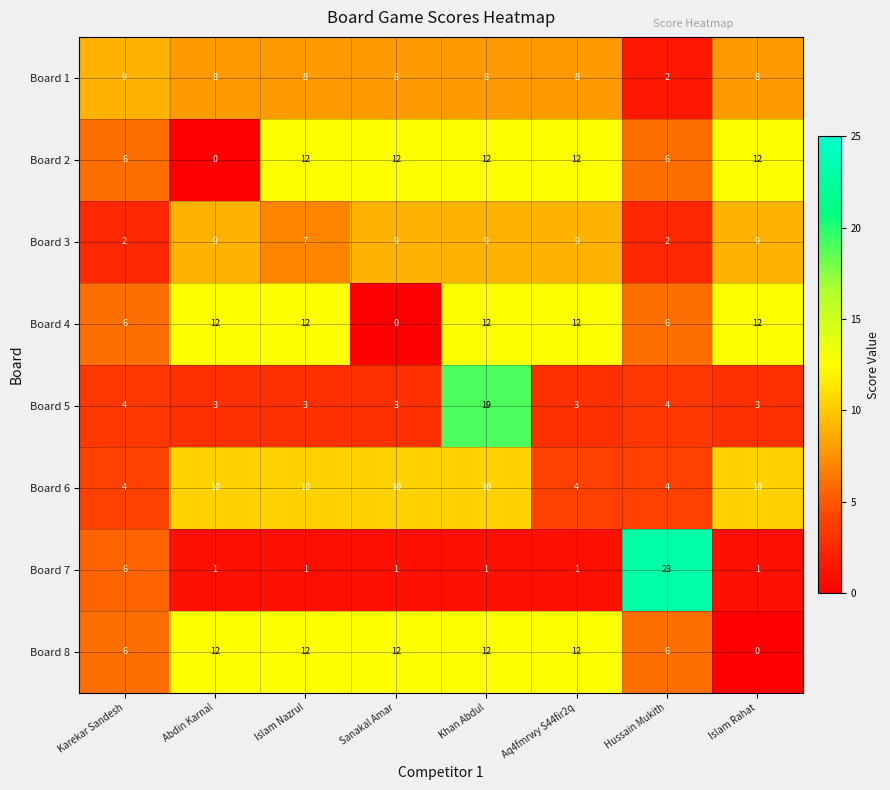

What is the average value of the Board 2 series?

9